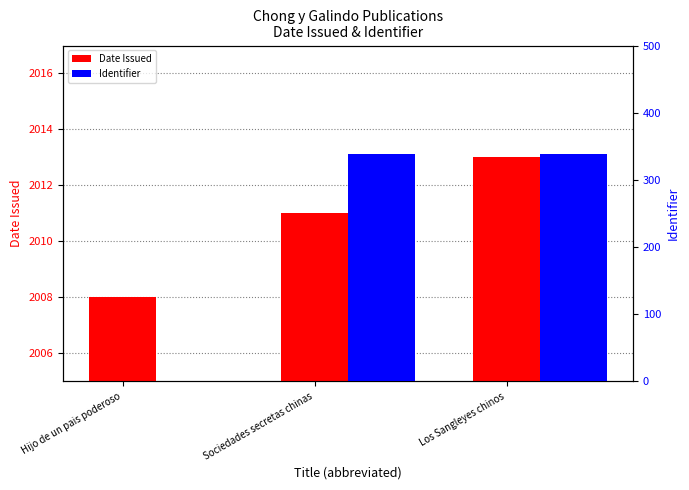

Does the chart contain stacked bars?

No